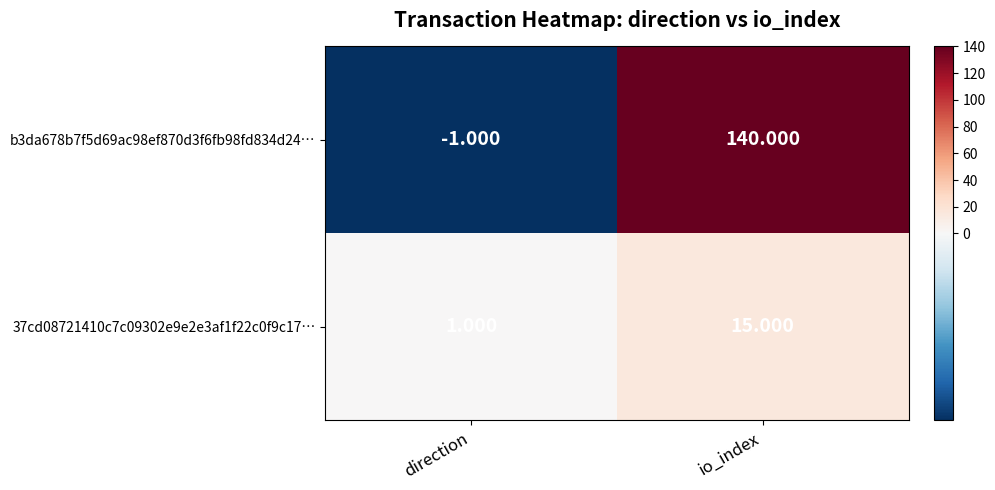

Which label corresponds to the smallest value in the chart?

direction